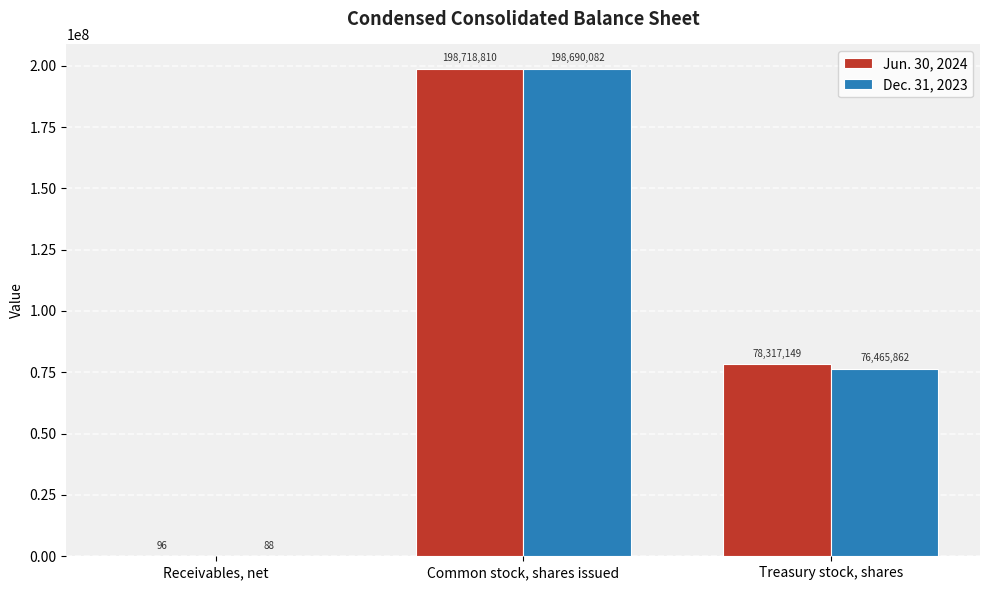

What is the average value of the Jun. 30, 2024 series?

92345352